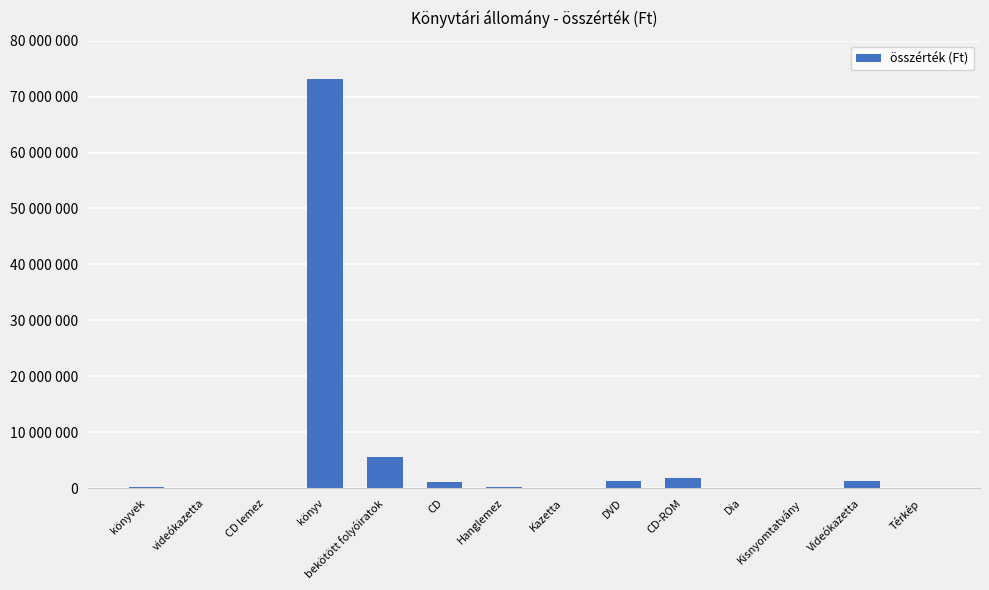

What is the difference between the values at DVD and videókazetta?

1190224